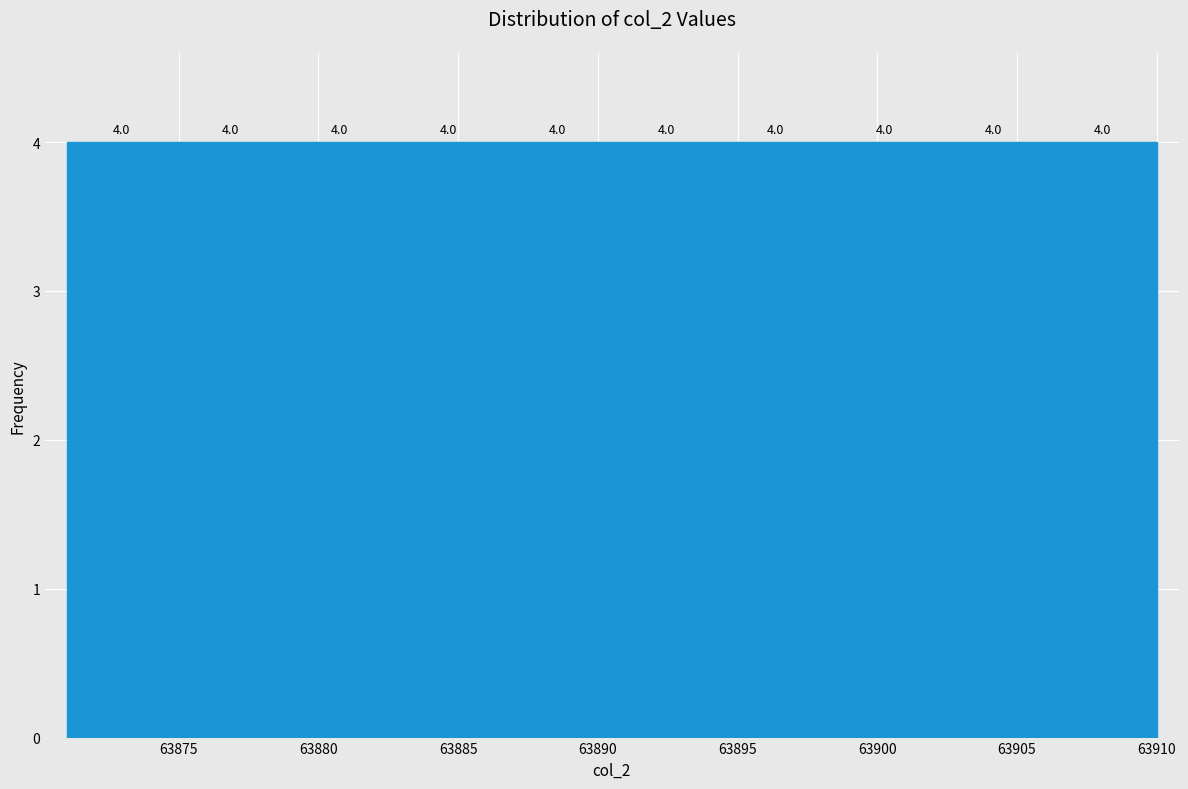

Reading left to right, transcribe this chart: for each bar, give the range it covers on the x-axis and its height. The bar edges are not printed on the chart, so give them approximately, as read against the axis.

63871.0 to 63874.9: 4.0
63874.9 to 63878.8: 4.0
63878.8 to 63882.7: 4.0
63882.7 to 63886.6: 4.0
63886.6 to 63890.5: 4.0
63890.5 to 63894.4: 4.0
63894.4 to 63898.3: 4.0
63898.3 to 63902.2: 4.0
63902.2 to 63906.1: 4.0
63906.1 to 63910.0: 4.0